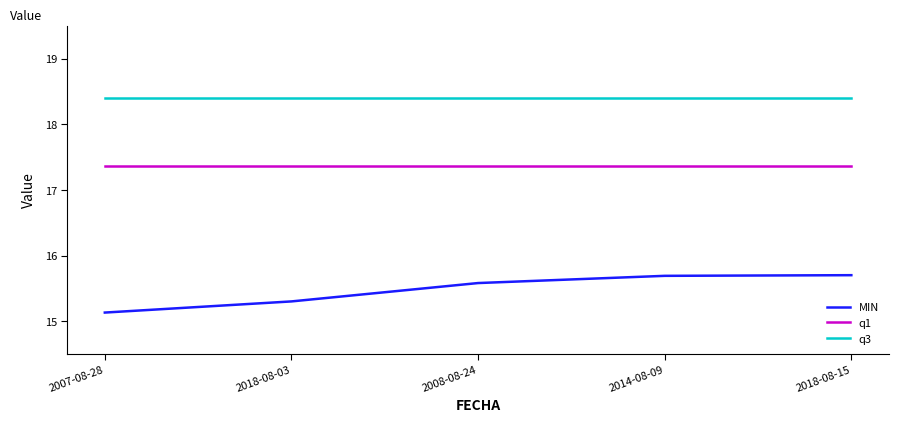

What position from the right is 2014-08-09?

2